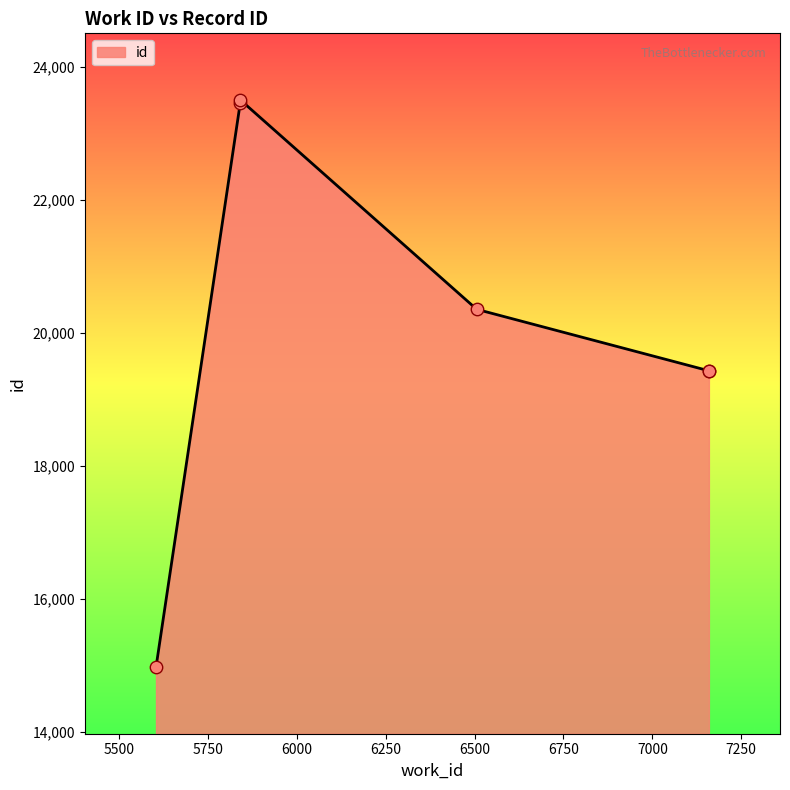

What is the ratio of the value at 7159 to the value at 5604?

1.3